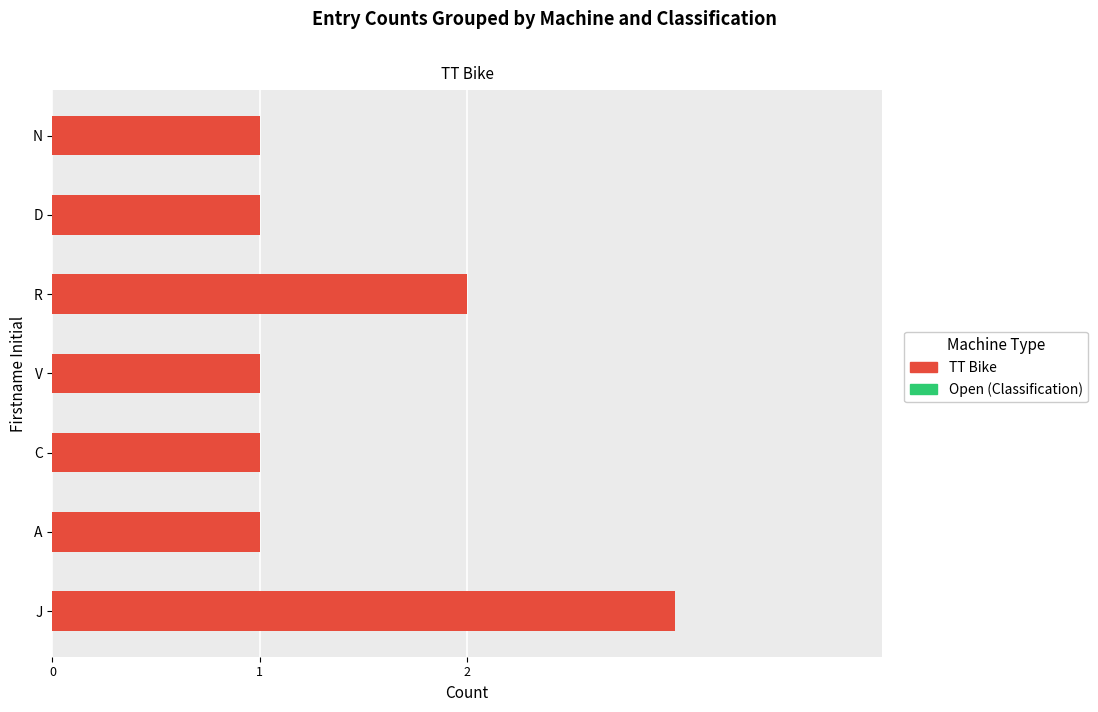

What is the minimum value shown in the chart?

1